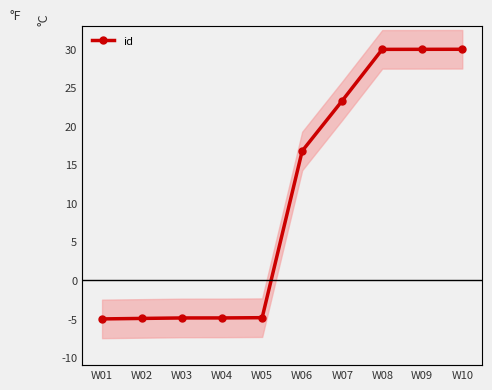

Which has a higher value, W04 or W10?

W10